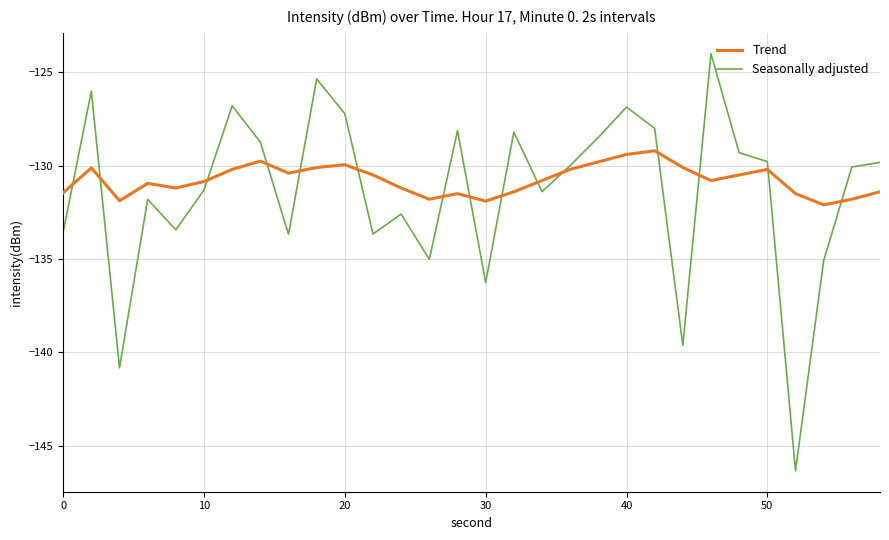

What is the greatest value displayed?

-124.0